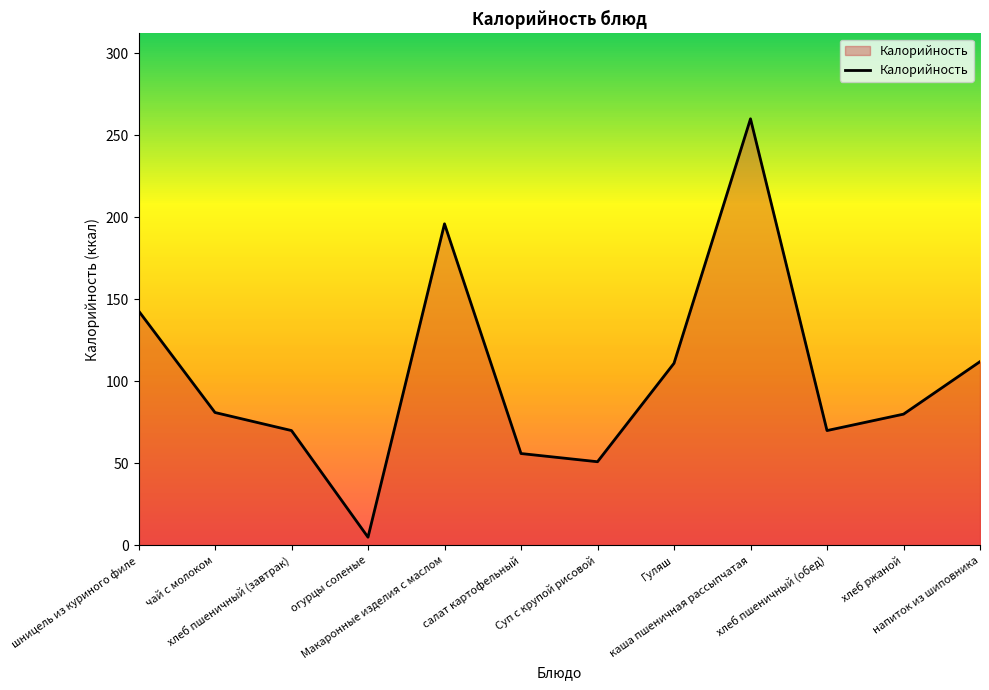

What is the difference between the maximum and minimum values?

255